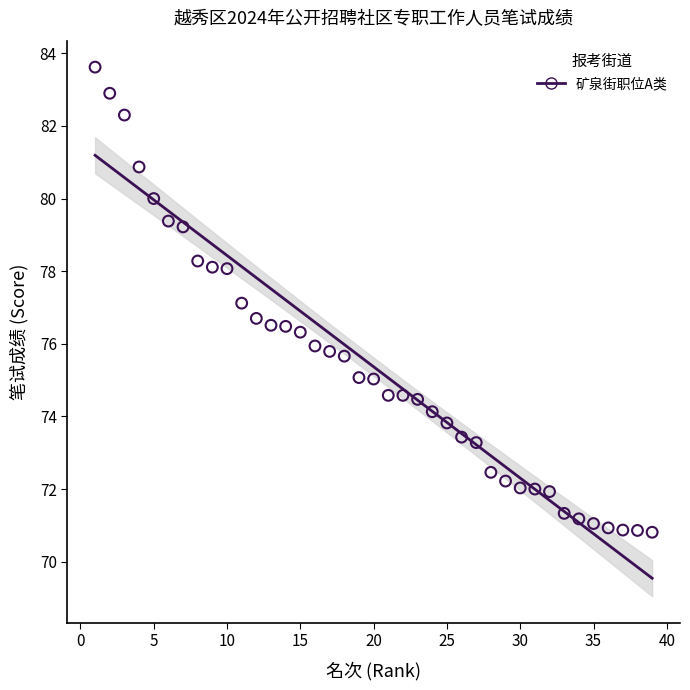

What is the range of Y values (max minus min)?

12.8